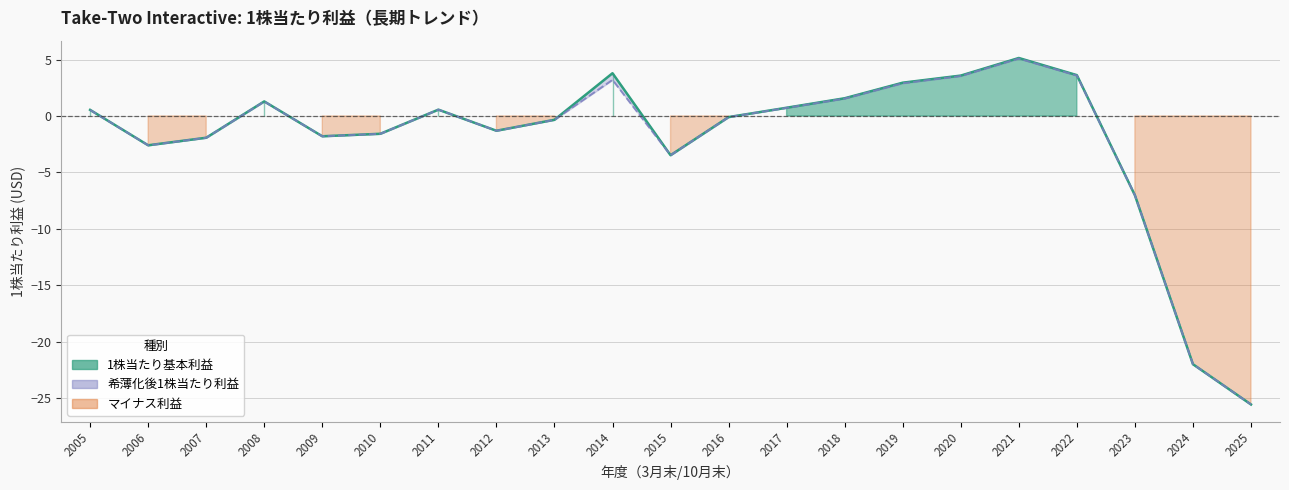

Reading left to right, list all the values displayed in this chart.

1株当たり基本利益: 0.5	-2.6	-1.9	1.3	-1.8	-1.6	0.6	-1.3	-0.3	3.8	-3.5	-0.1	0.7	1.6	3.0	3.6	5.1	3.6	-7.0	-22.0	-25.6
希薄化後1株当たり利益: 0.5	-2.6	-1.9	1.3	-1.8	-1.6	0.6	-1.3	-0.3	3.2	-3.5	-0.1	0.7	1.5	2.9	3.5	5.1	3.6	-7.0	-22.0	-25.6